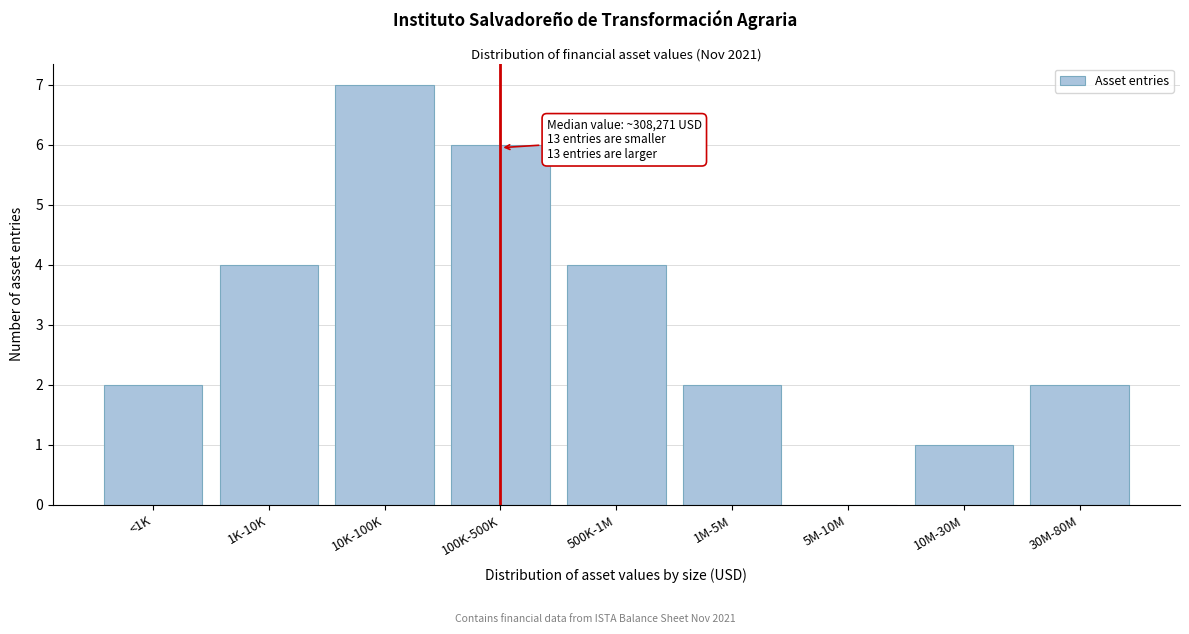

Reading right to left, what are all the values shown in this chart?

30M-80M=2	10M-30M=1	5M-10M=0	1M-5M=2	500K-1M=4	100K-500K=6	10K-100K=7	1K-10K=4	<1K=2